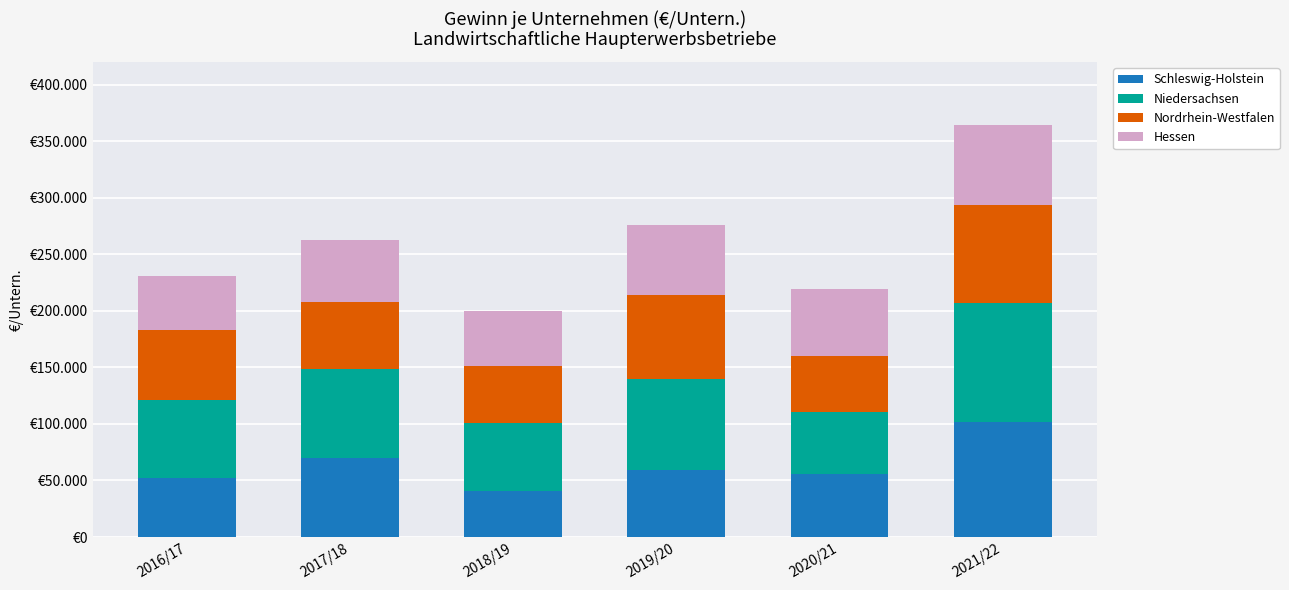

At which category is the sum across all series the highest?

2021/22